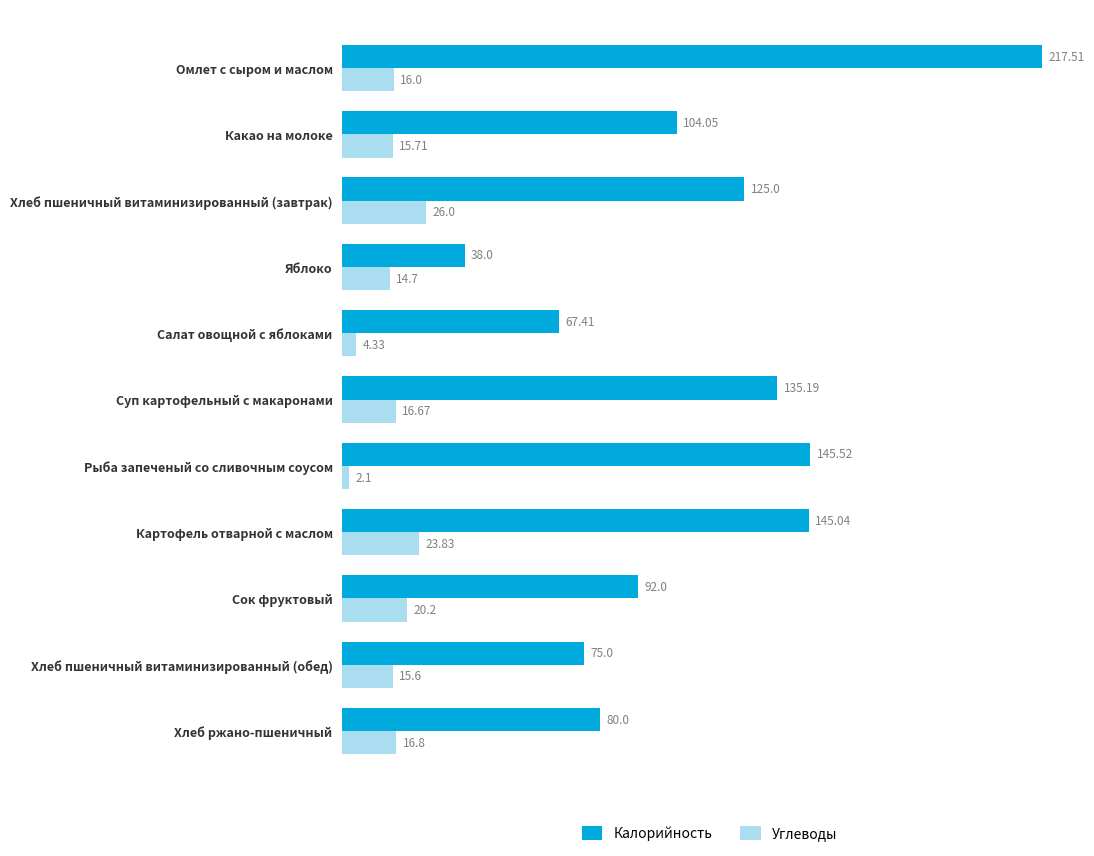

At how many categories does at least one series exceed 70?

9